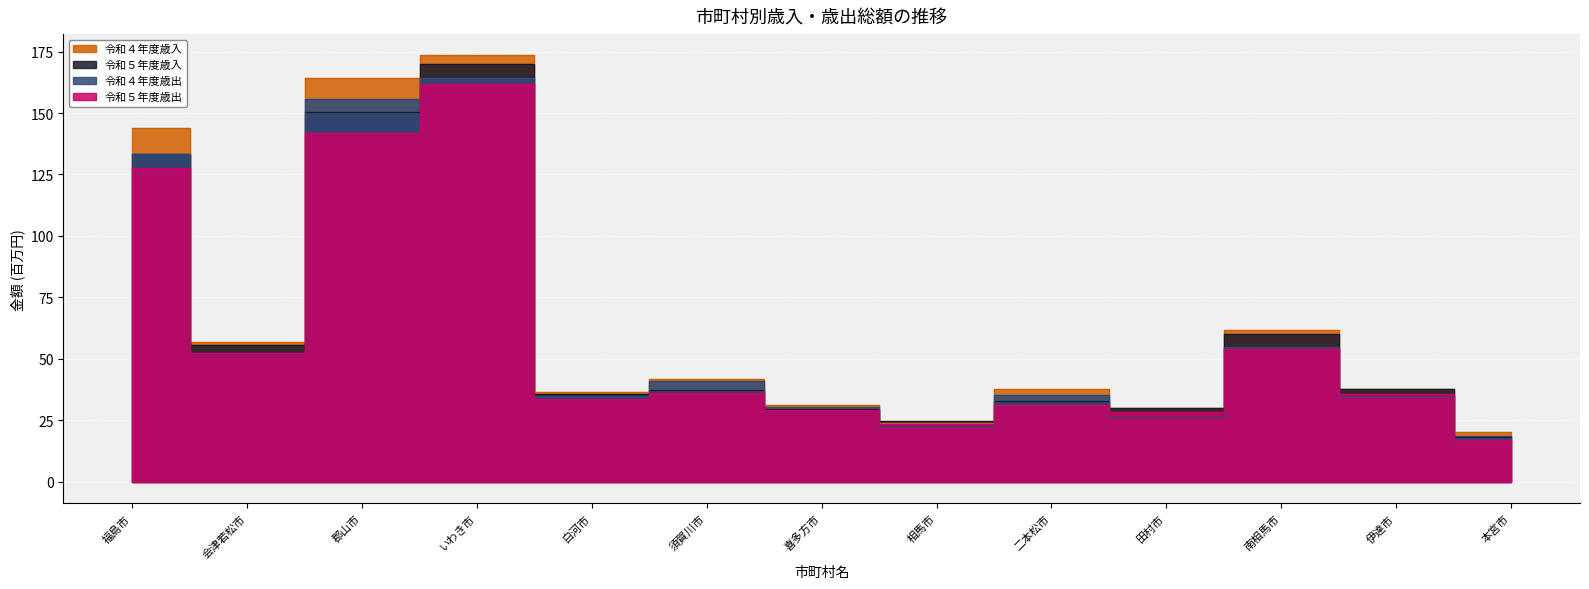

At which label is 令和４年度歳出 closest to 91?

南相馬市